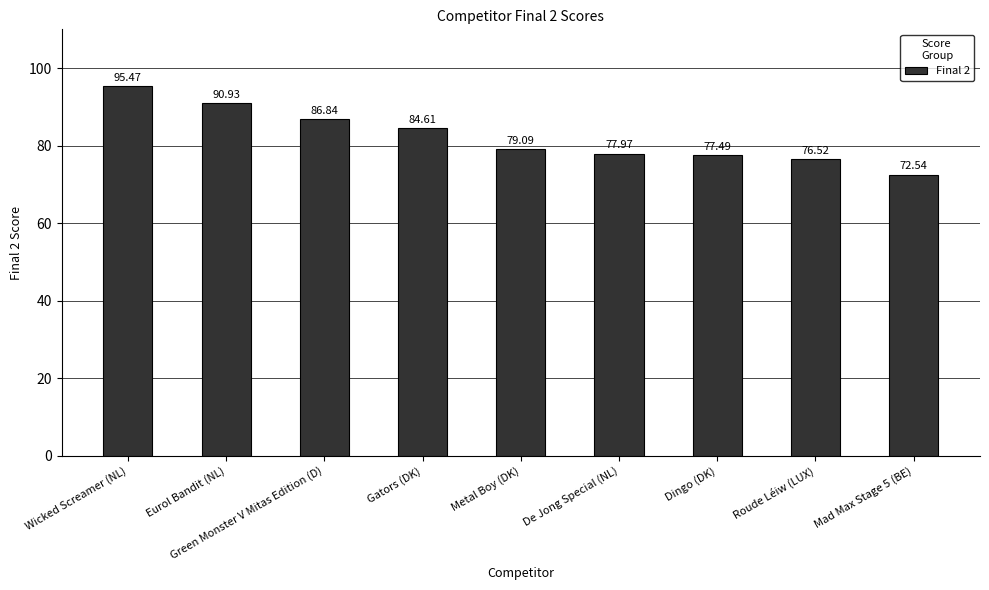

Reading left to right, extract all data points from this chart.

Wicked Screamer (NL)=95.5	Eurol Bandit (NL)=90.9	Green Monster V Mitas Edition (D)=86.8	Gators (DK)=84.6	Metal Boy (DK)=79.1	De Jong Special (NL)=78.0	Dingo (DK)=77.5	Roude Léiw (LUX)=76.5	Mad Max Stage 5 (BE)=72.5